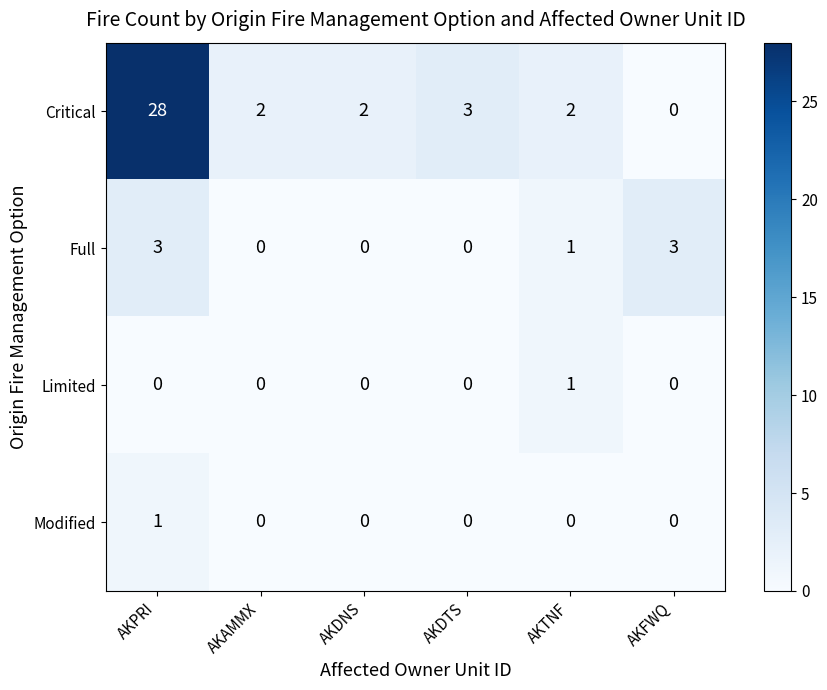

Which series has the largest total across all categories?

Critical